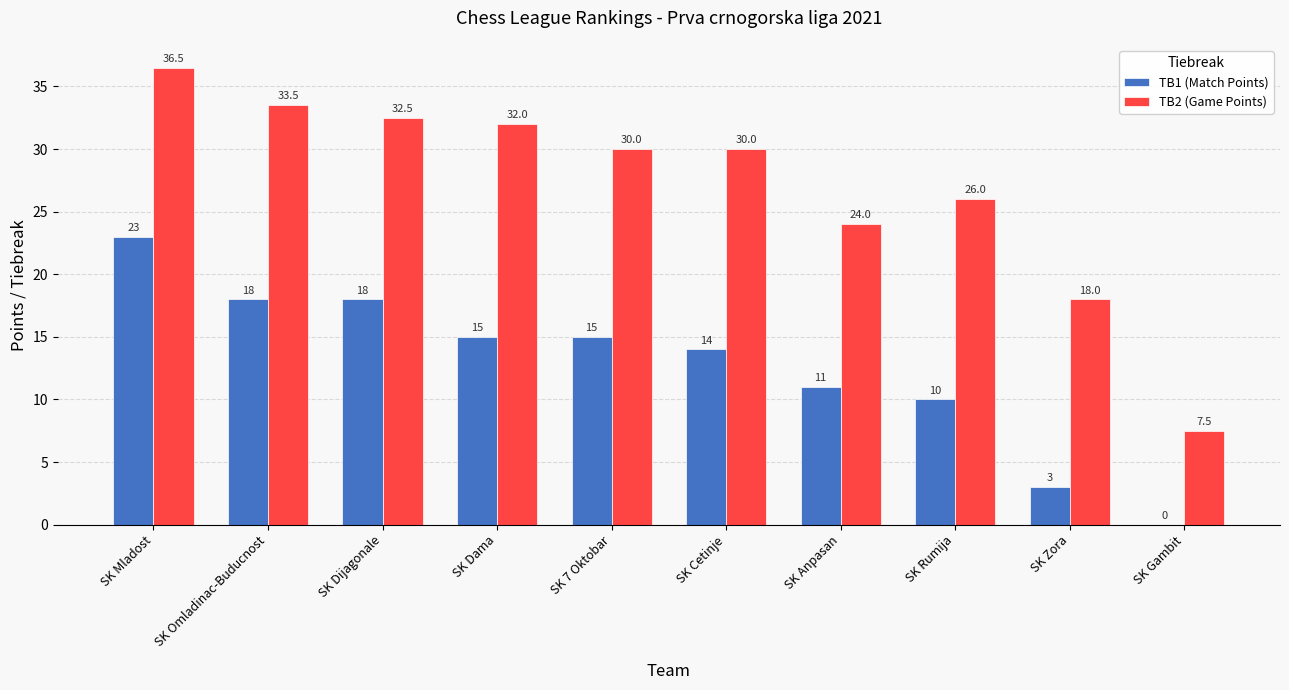

The TB1 (Match Points) series shows 13.5 at SK Rumija. True or false?

False